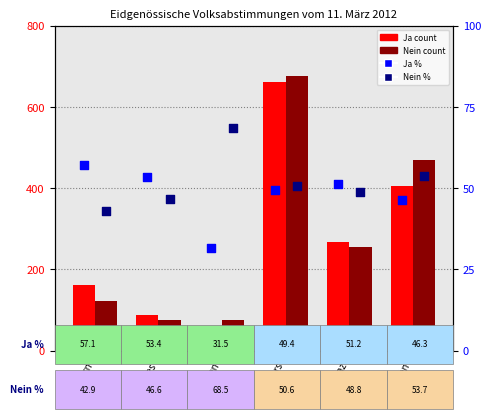

What are all the series names shown in the legend?

Ja (count), Nein (count), Ja %, Nein %